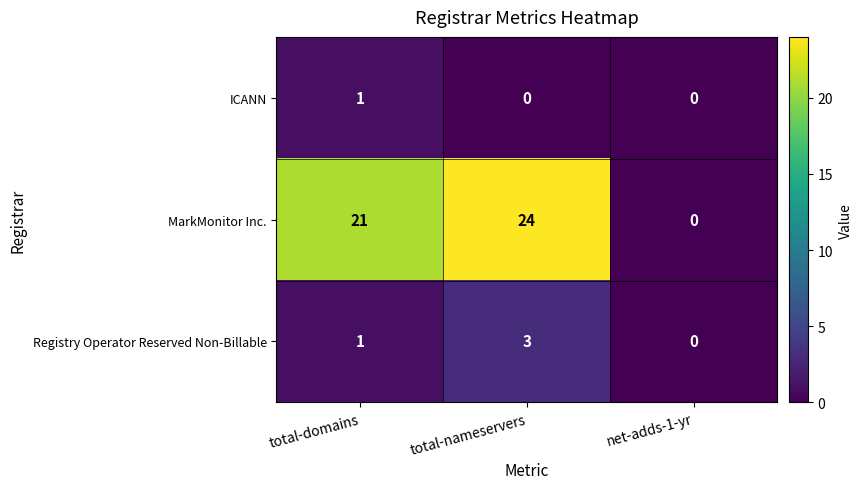

The value of ICANN at net-adds-1-yr is 0. True or false?

True